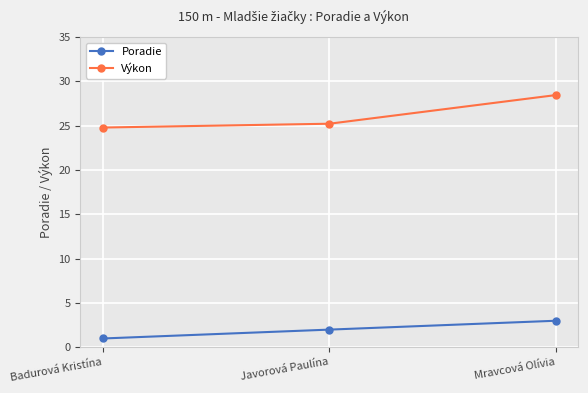

What is the label of the 3rd point from the right?

Badurová Kristína